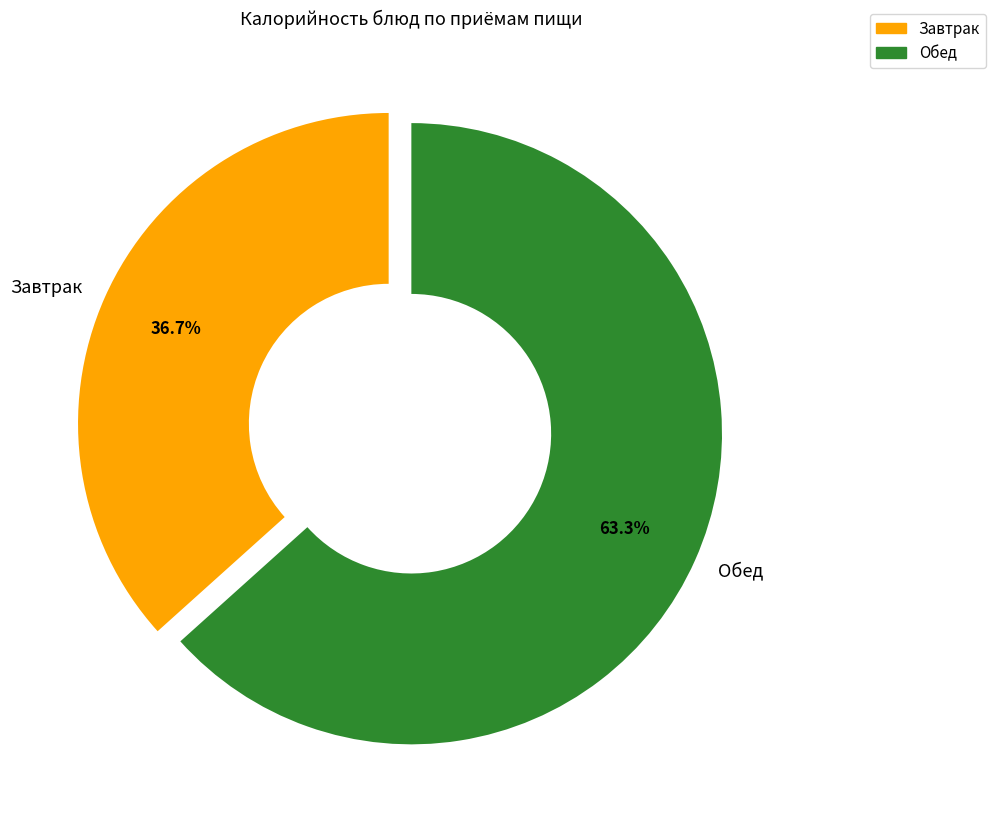

Rank the categories by value from lowest to highest.

Завтрак, Обед